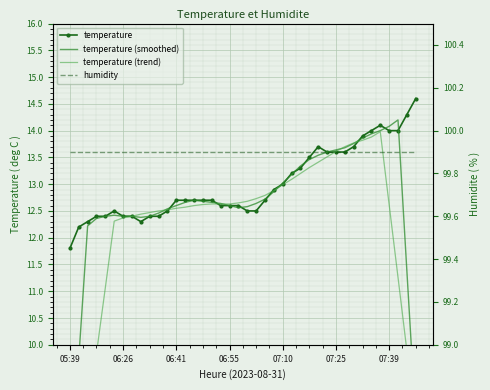

How many distinct data groups are displayed?

4